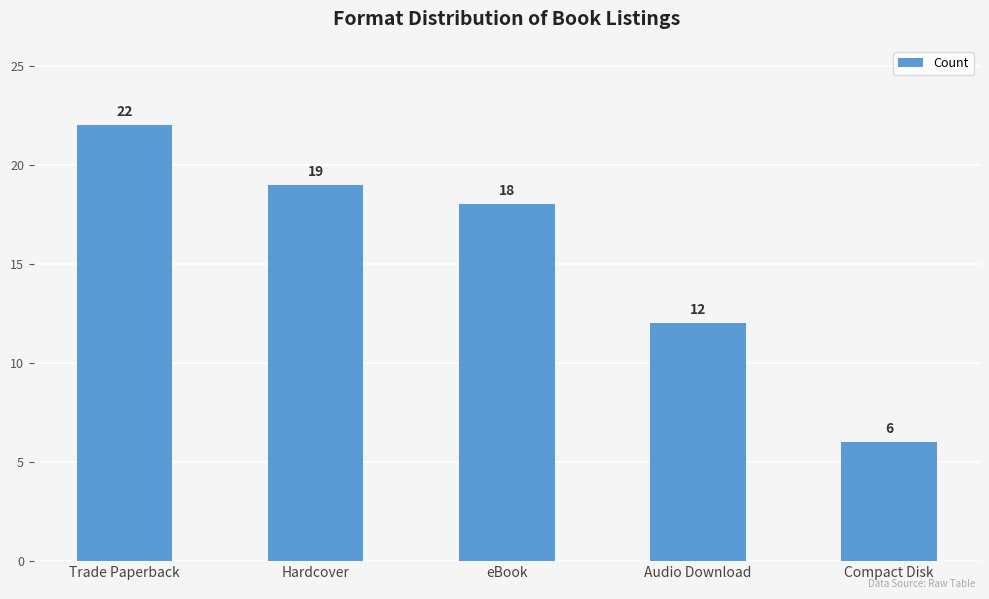

What is the label of the 4th bar from the right?

Hardcover